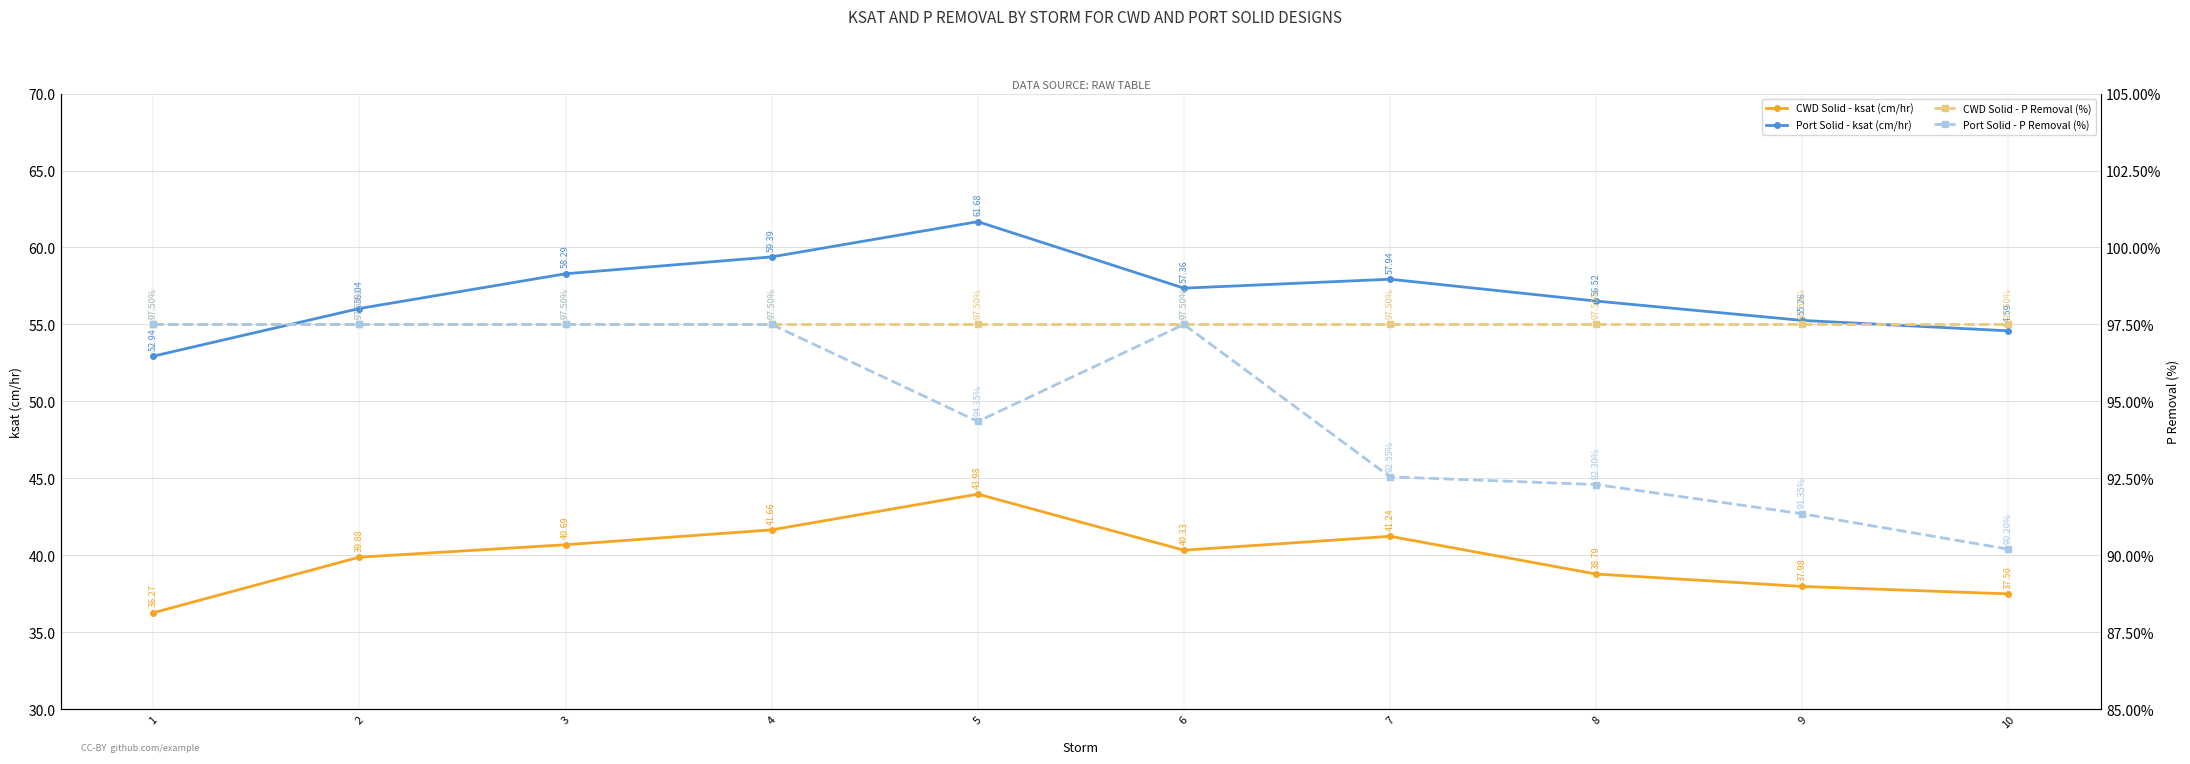

At 5, list the series in order from smallest to largest.

CWD Solid - ksat (cm/hr), Port Solid - ksat (cm/hr), Port Solid - P Removal (%), CWD Solid - P Removal (%)